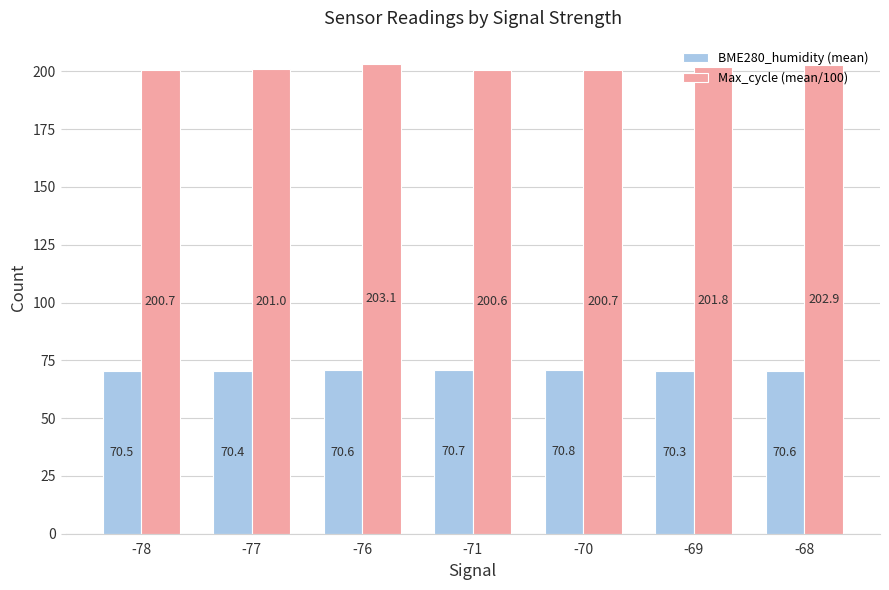

At -76, list the series in order from smallest to largest.

BME280_humidity (mean), Max_cycle (mean/100)